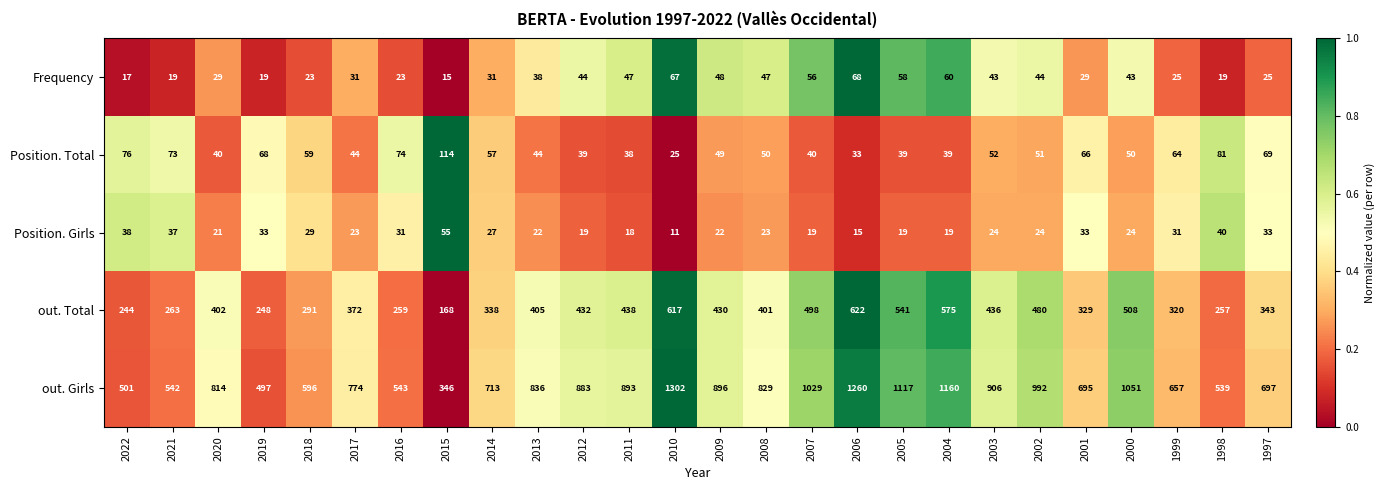

Read the Position. Girls value at 2021.

37